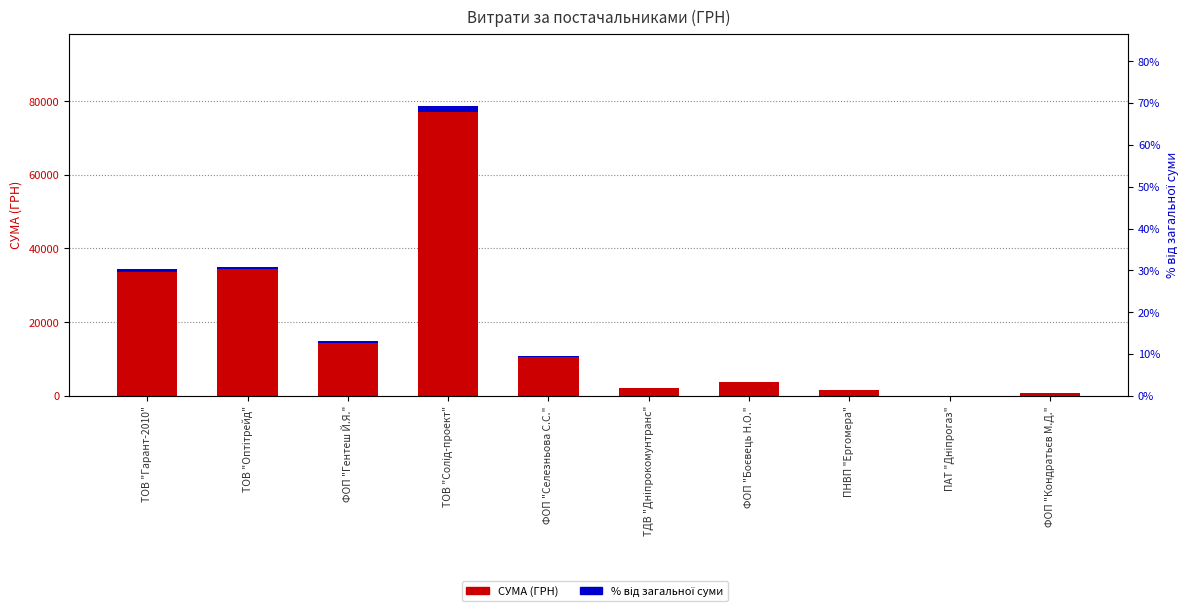

True or false: СУМА (ГРН) has a value of 35033.0 at ТОВ "Оптітрейд".

True